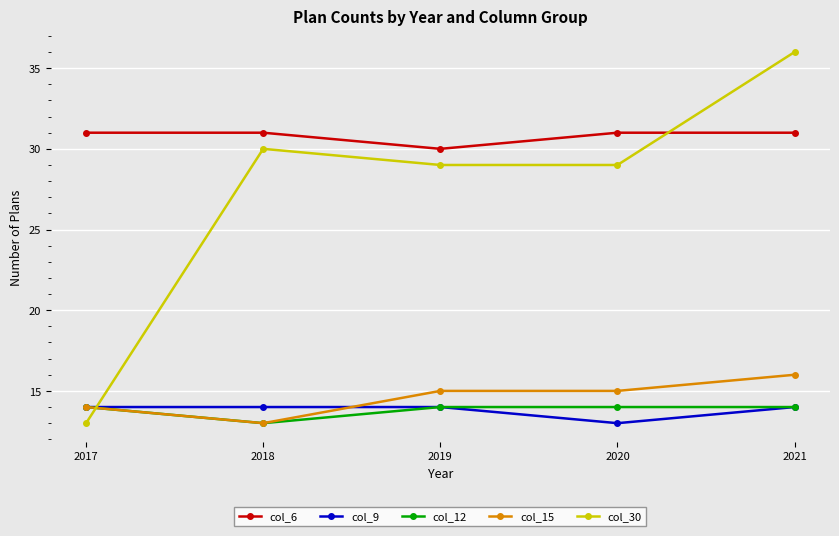

What is the spread (max minus min) of values at 2021?

22